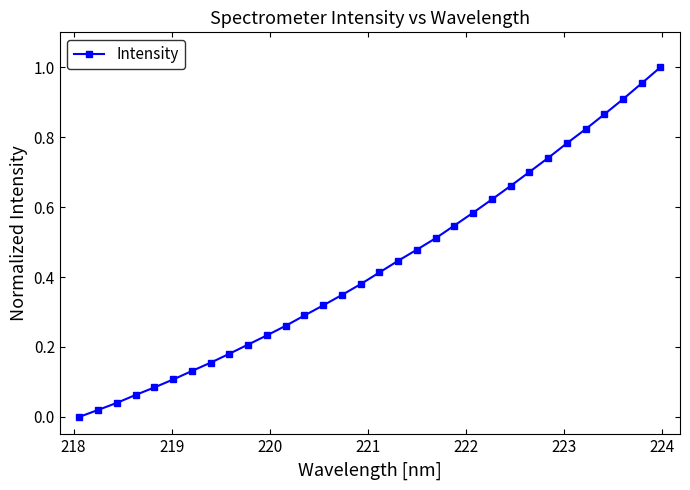

True or false: the data has more than 2 interior local peaks.

False